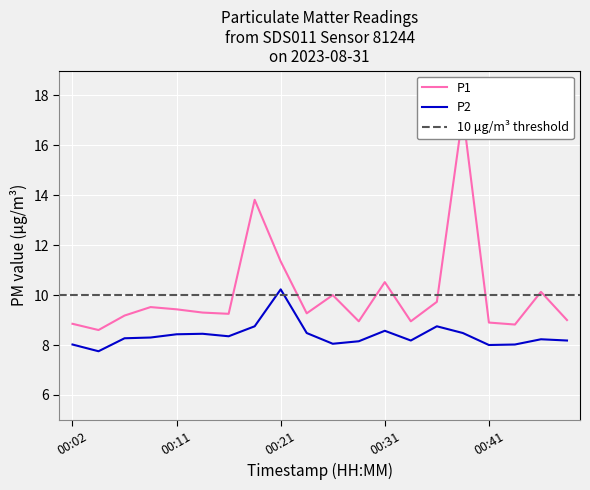

Where is P1 nearest to the value 12?

00:21